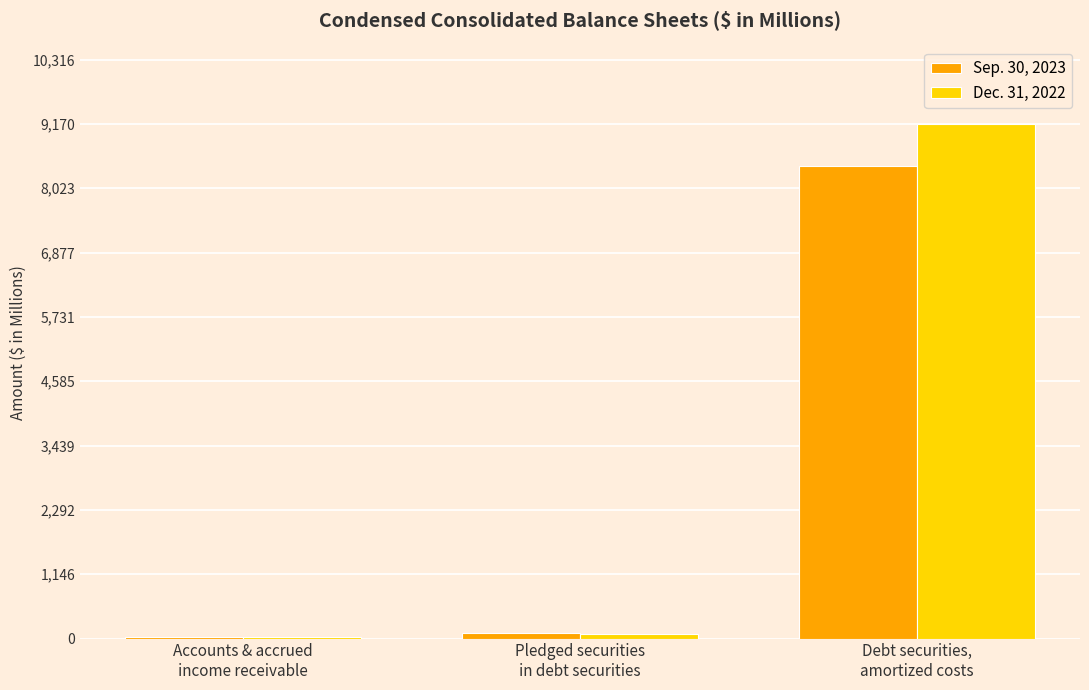

Reading left to right, what are all the values shown in this chart?

Sep. 30, 2023: 20.5	98.8	8414.7
Dec. 31, 2022: 21.3	86.0	9169.6